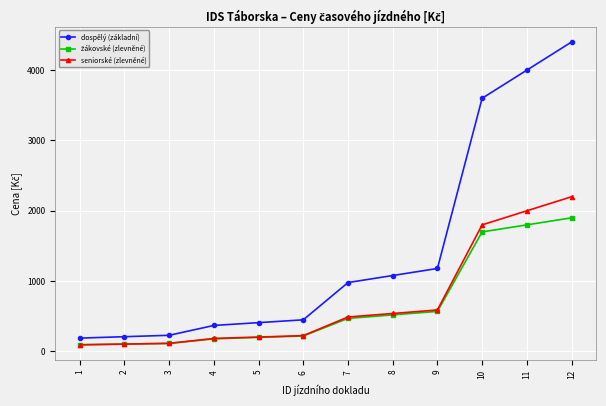

The value of dospělý (základní) at 2 is 210. True or false?

True